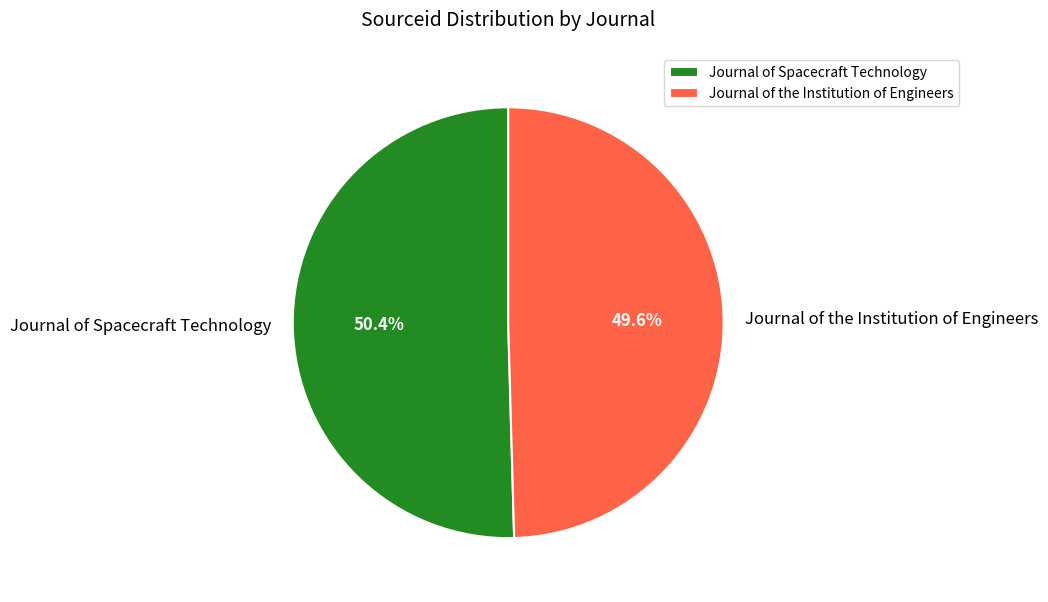

To the nearest percent, what is the difference between the largest and smallest slice percentages?

1%